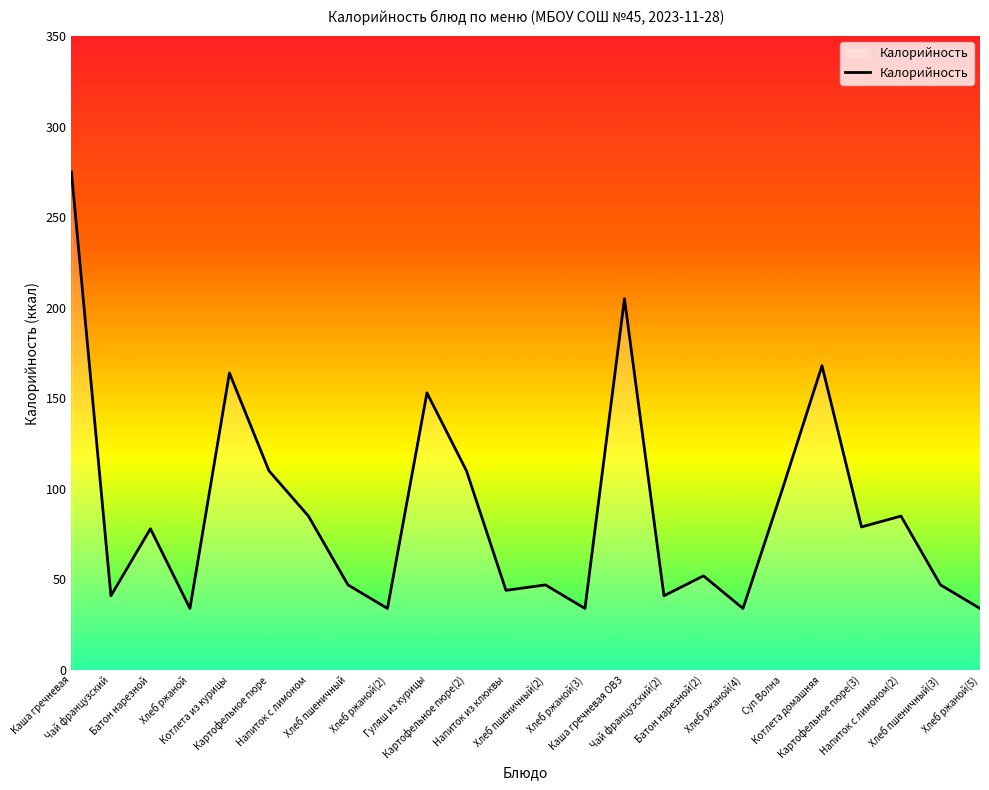

What is the smallest value displayed?

34